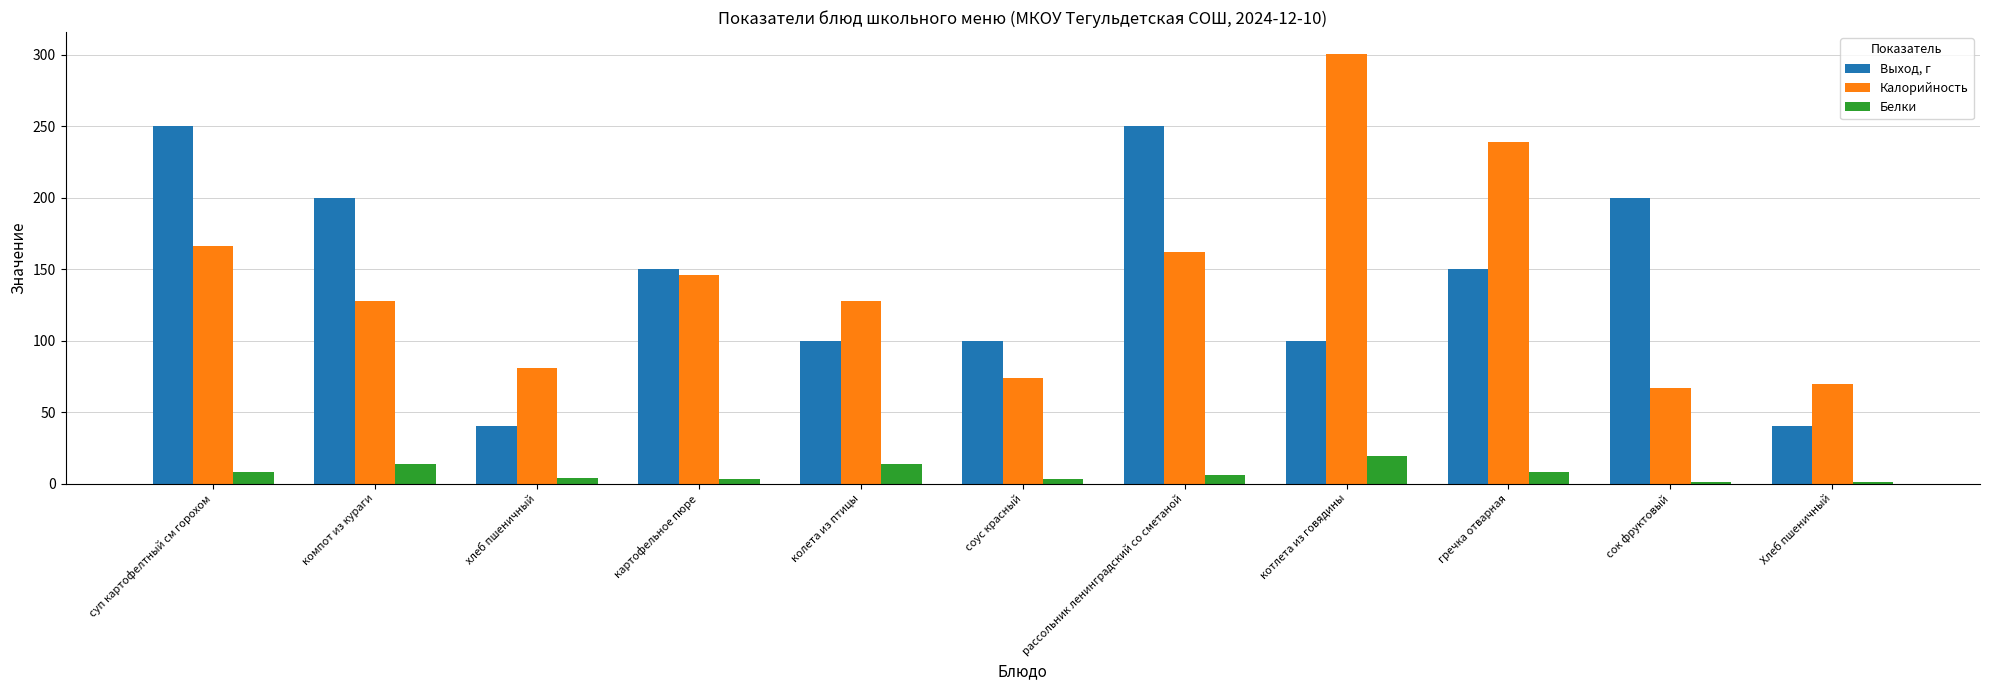

What is the difference between the maximum and minimum values in the Калорийность series?

234